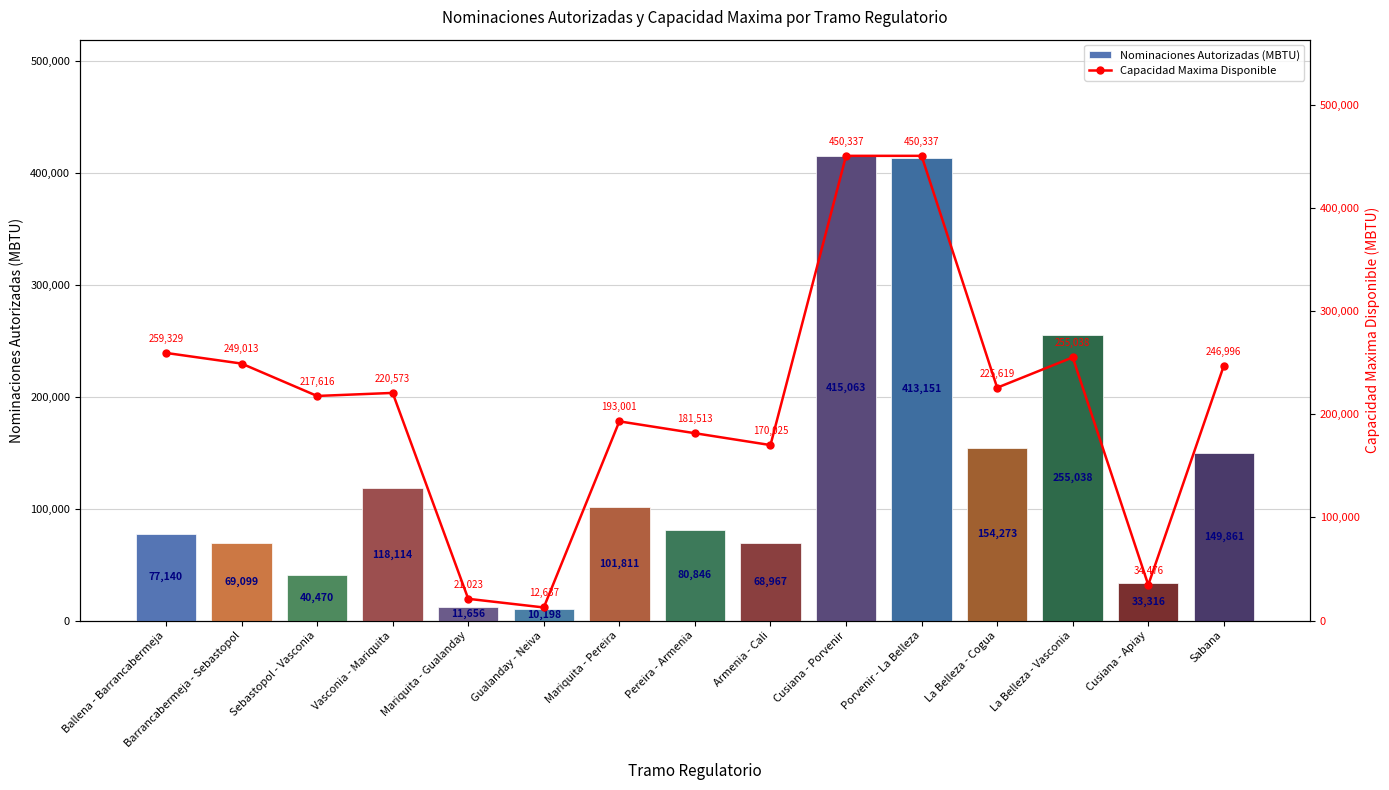

Where is Nominaciones Autorizadas (MBTU) nearest to the value 212630?

La Belleza - Vasconia